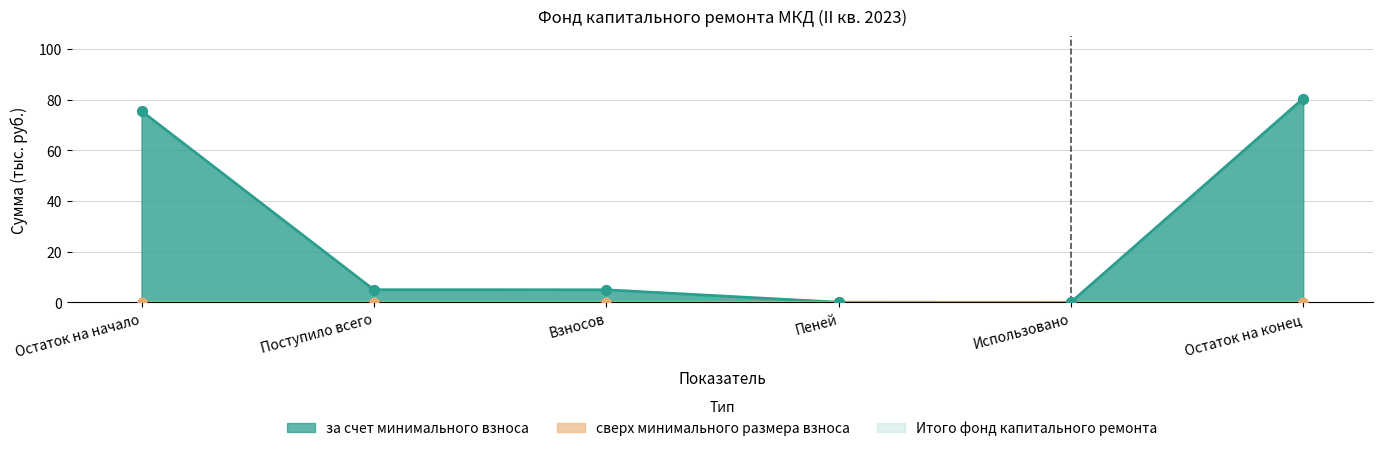

At which category is the sum across all series the highest?

Остаток на конец